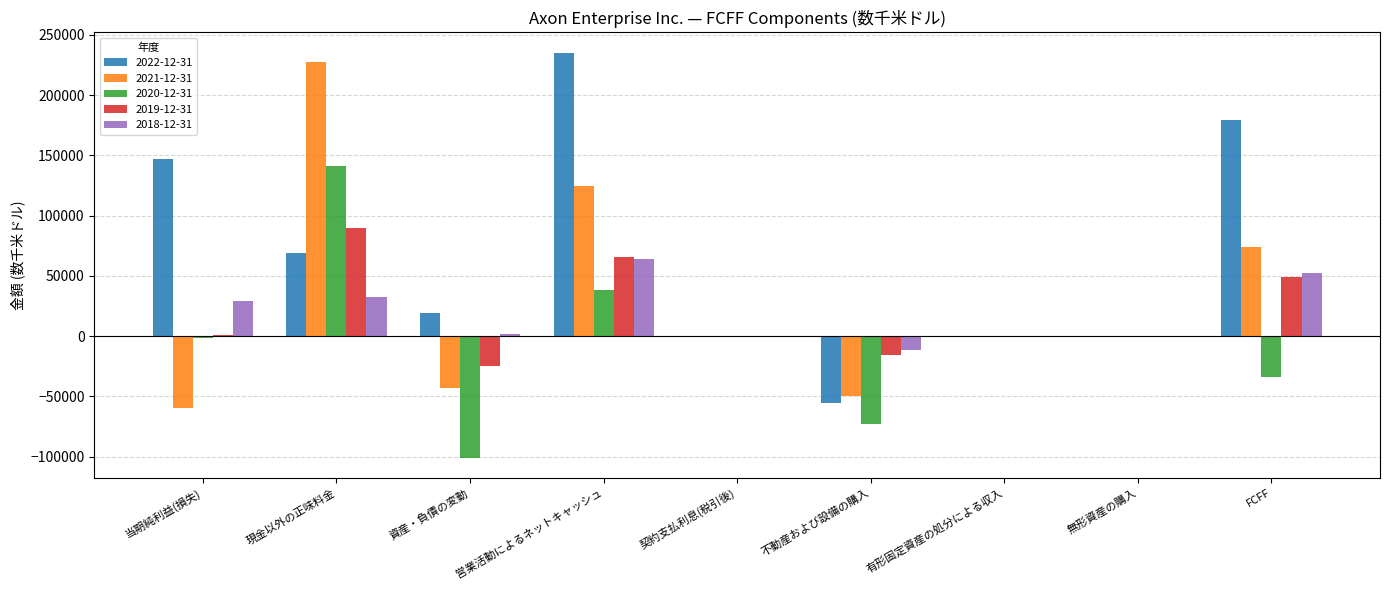

Which series has the widest spread of values?

2022-12-31